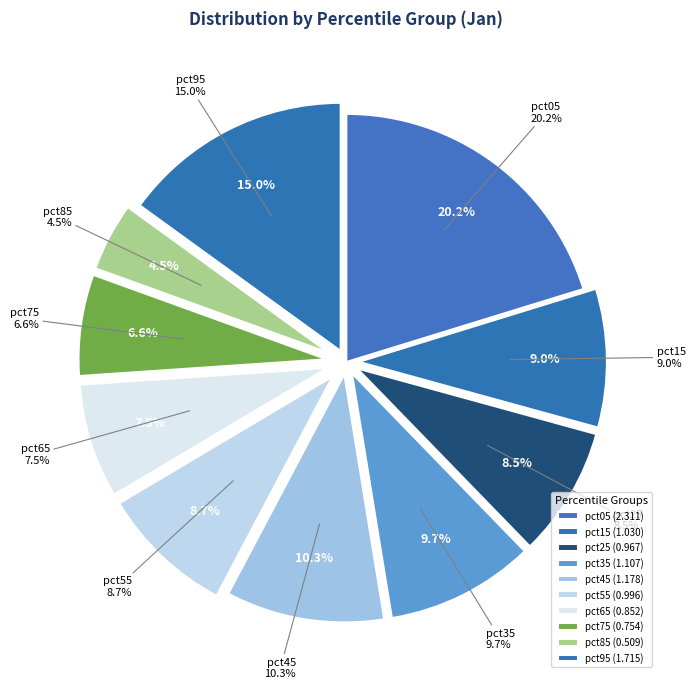

What is the ratio of the value at pct55 to the value at pct05?

0.4